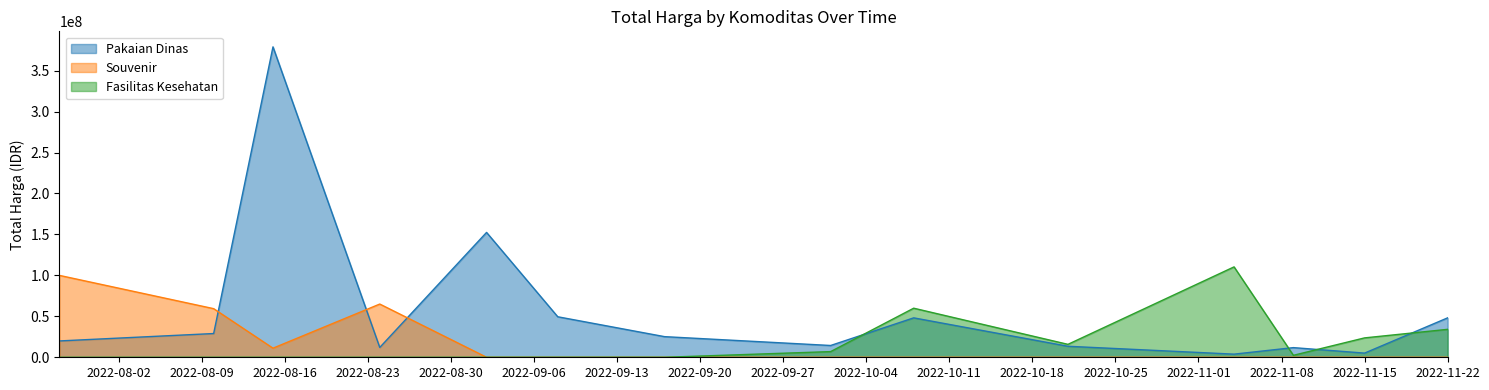

True or false: Fasilitas Kesehatan and Souvenir cross at least once.

False